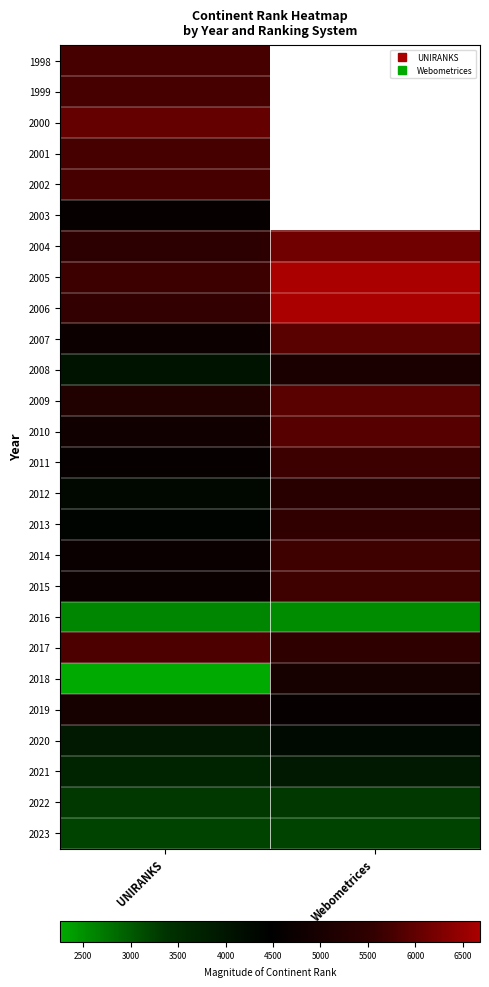

The value of 2009 at UNIRANKS is 5190.0. True or false?

True